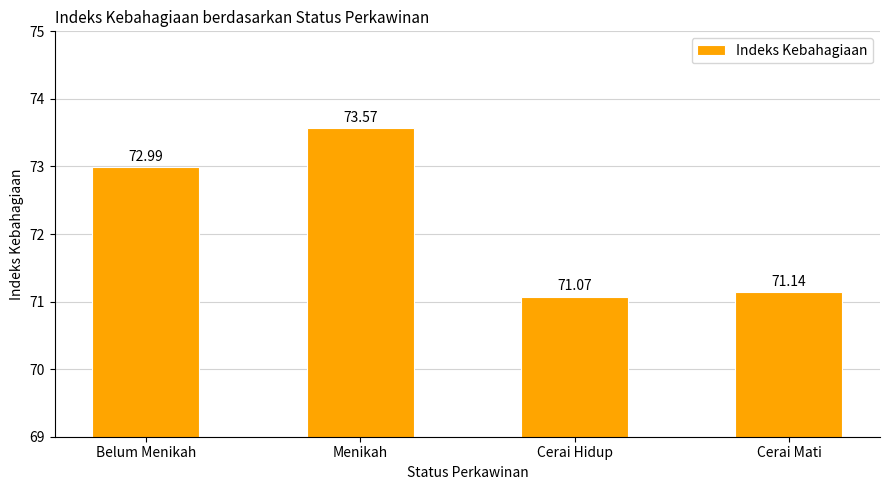

What is the sum of all values?

288.8